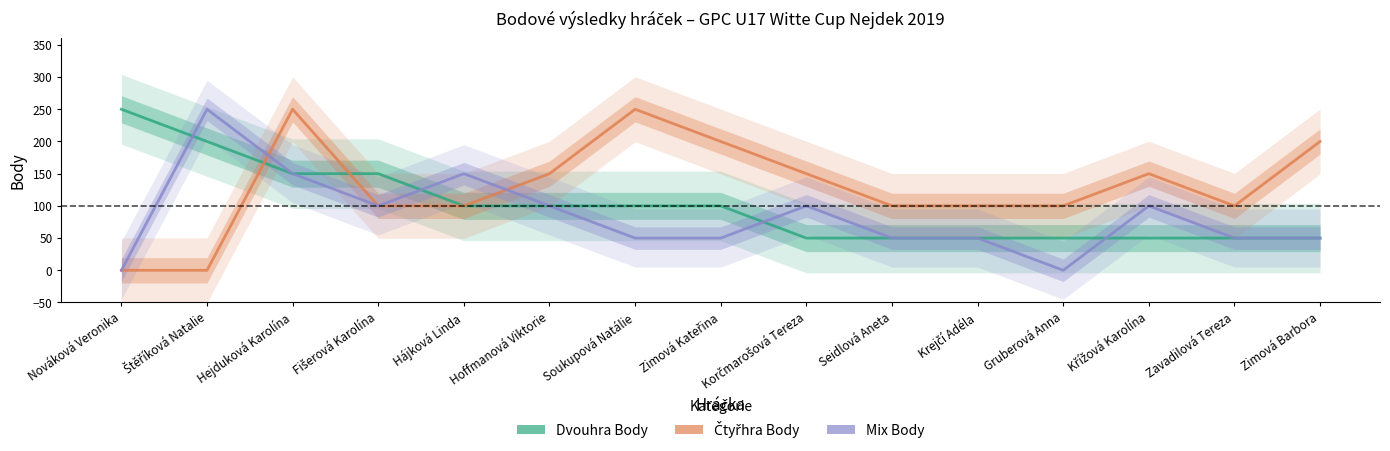

At which label does Dvouhra Body first exceed 100?

Nováková Veronika